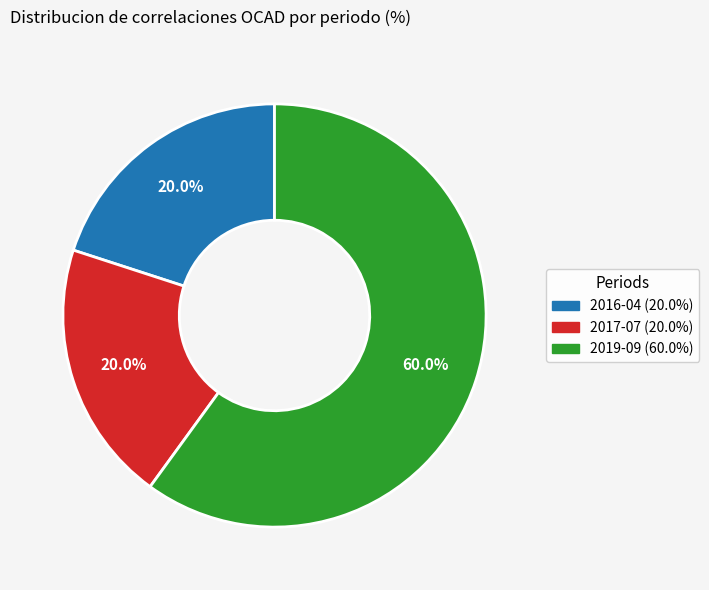

What is the total percentage of 2016-04 and 2017-07?

40.0%